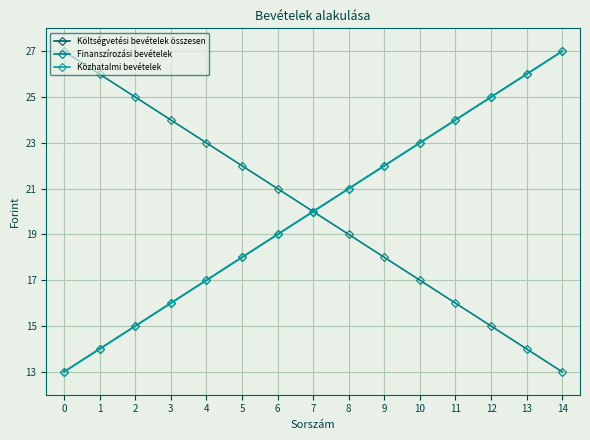

The value of Közhatalmi bevételek at 10 is 8.3. True or false?

False